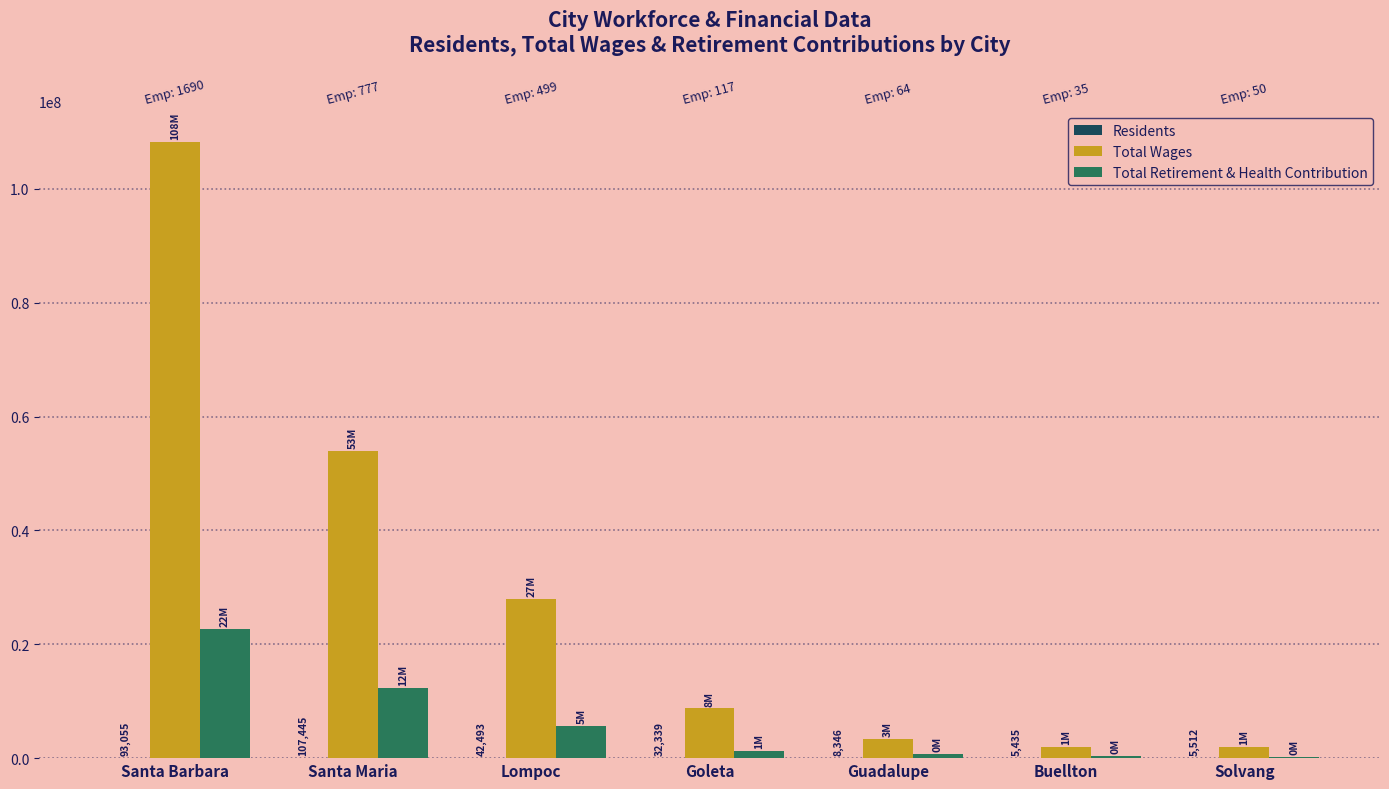

Rank the categories by Total Retirement & Health Contribution value from lowest to highest.

Solvang, Buellton, Guadalupe, Goleta, Lompoc, Santa Maria, Santa Barbara